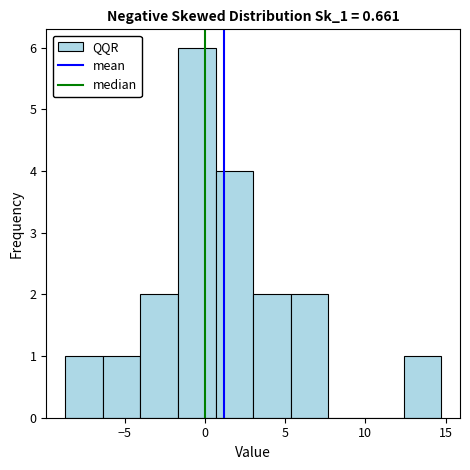

Reading left to right, list every bar in this chart as the range it spans on the x-axis followed by its height. Neither the bar edges nor the heights are printed on the chart, so give them approximately, as read against the axes.

-8.5 to -6.5: 1
-6.5 to -4.0: 1
-4.0 to -1.5: 2
-1.5 to 0.5: 6
0.5 to 3.0: 4
3.0 to 5.5: 2
5.5 to 7.5: 2
7.5 to 10.0: 0
10.0 to 12.5: 0
12.5 to 14.5: 1